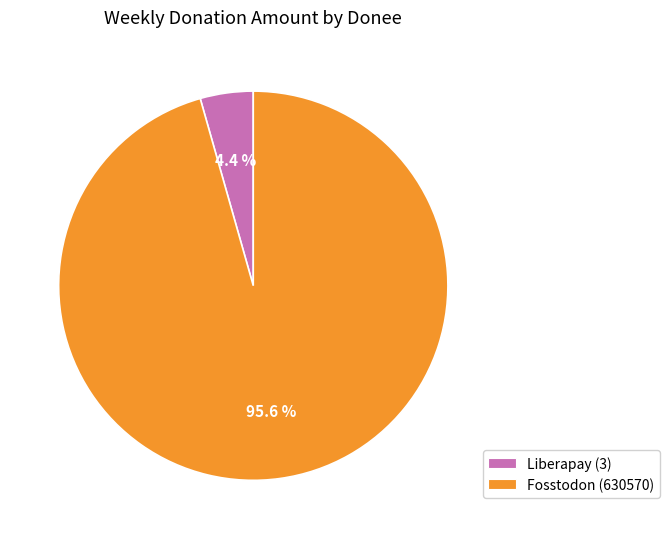

Does any single category account for the majority?

Yes